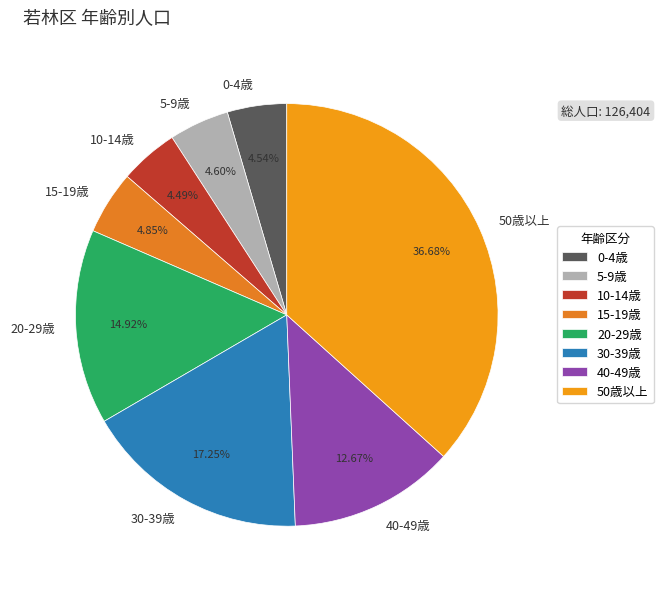

Approximately how many times larger is the value at 5-9歳 compared to 20-29歳?

0.3